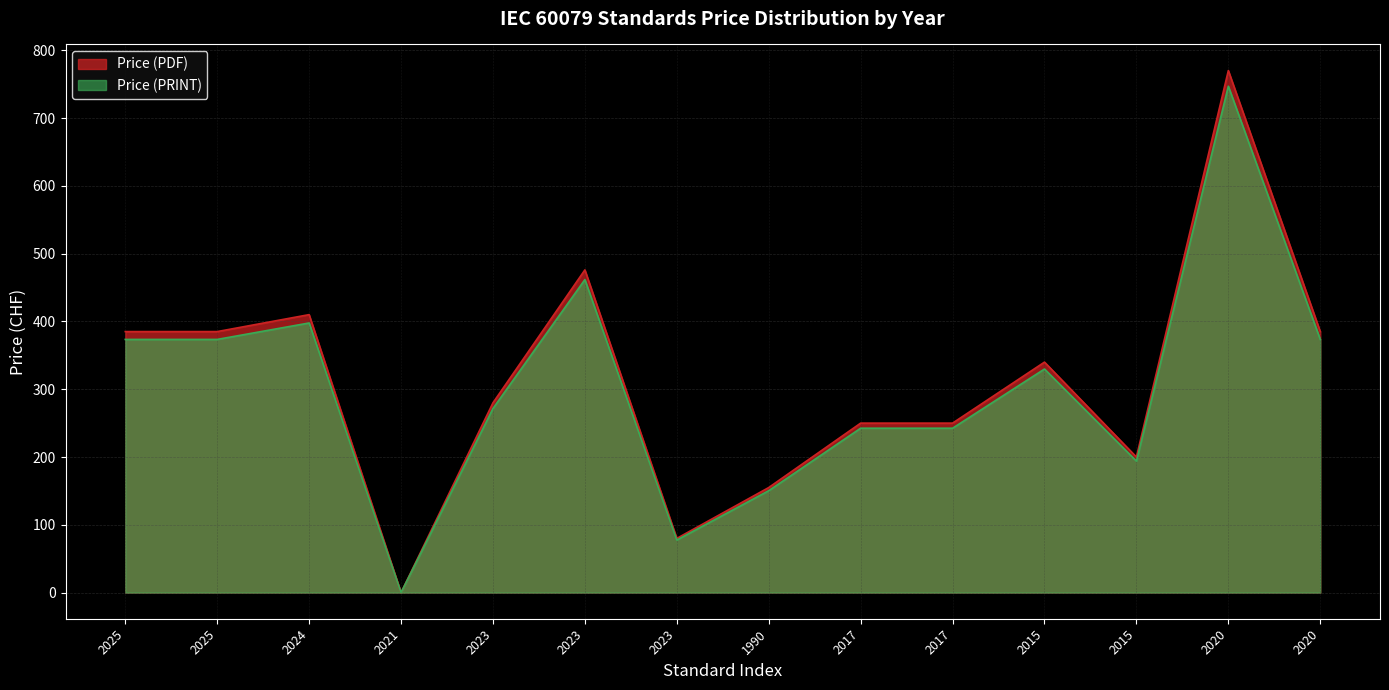

True or false: Price (PDF) and Price (PRINT) intersect in this chart.

False